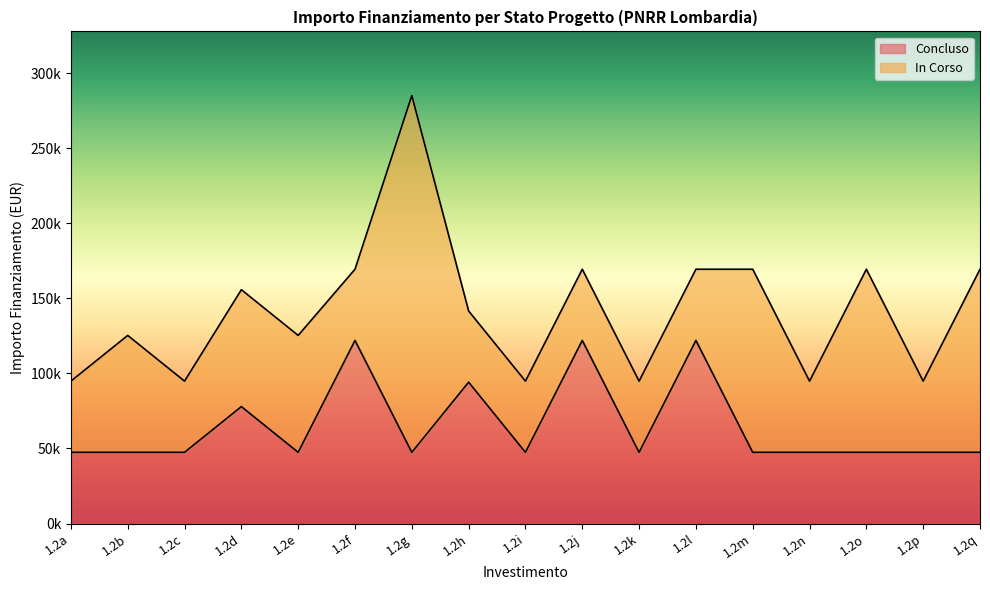

Count the number of categories in the chart.

17